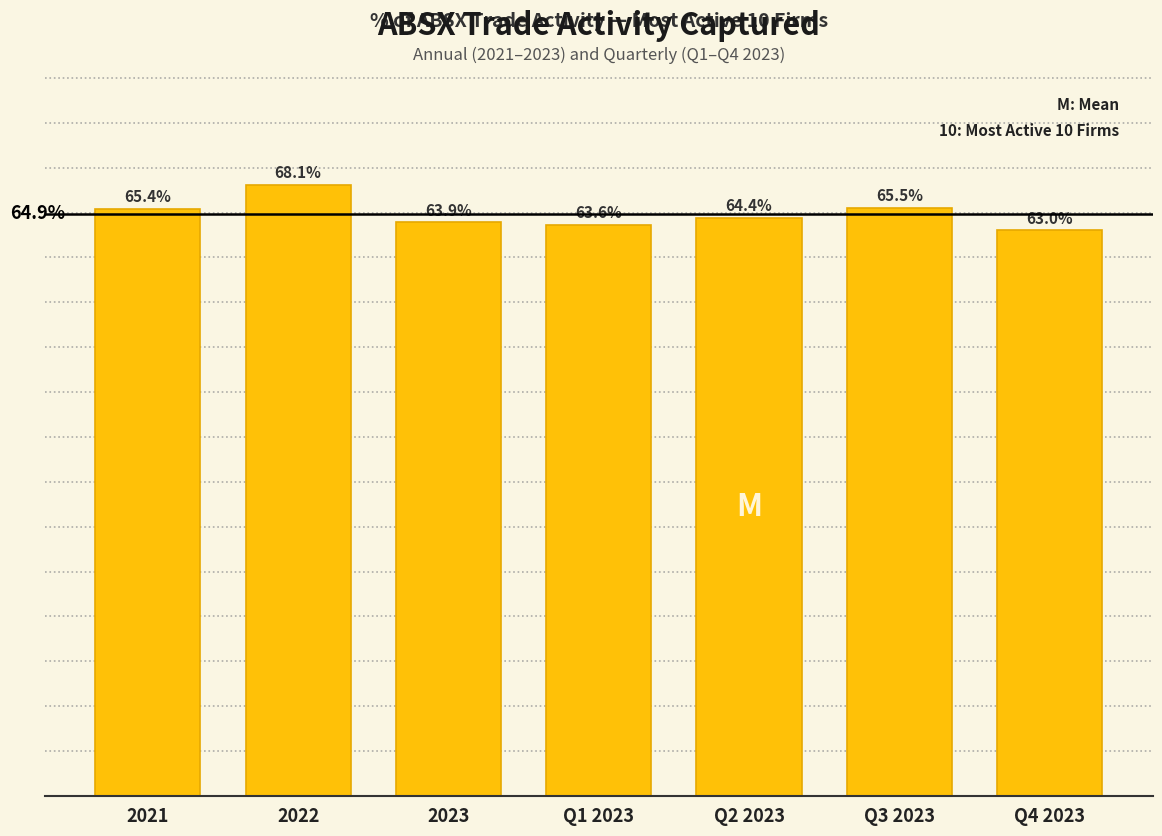

Are the bars horizontal?

No